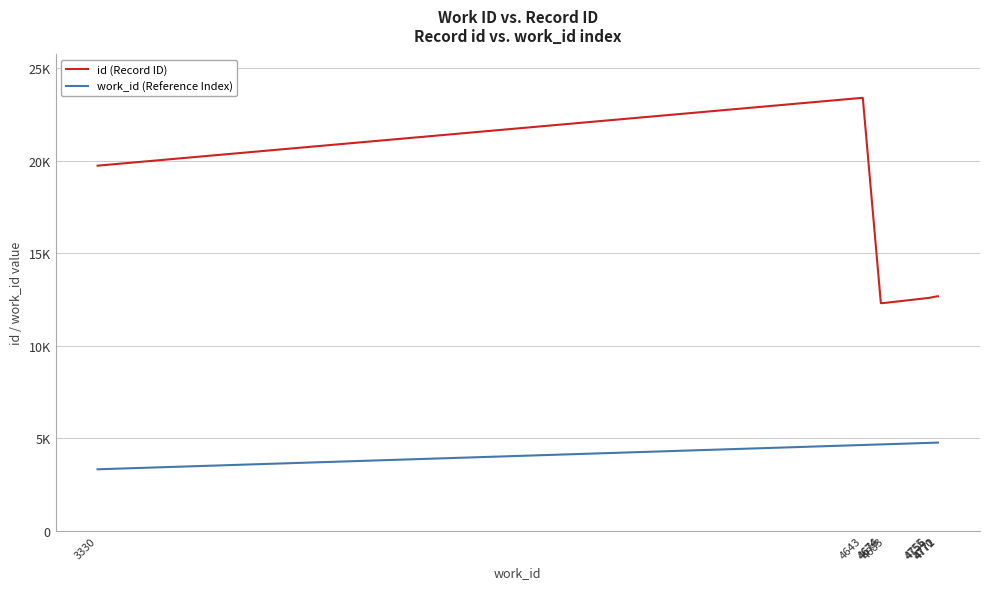

True or false: work_id (Reference Index) and id (Record ID) cross at least once.

False